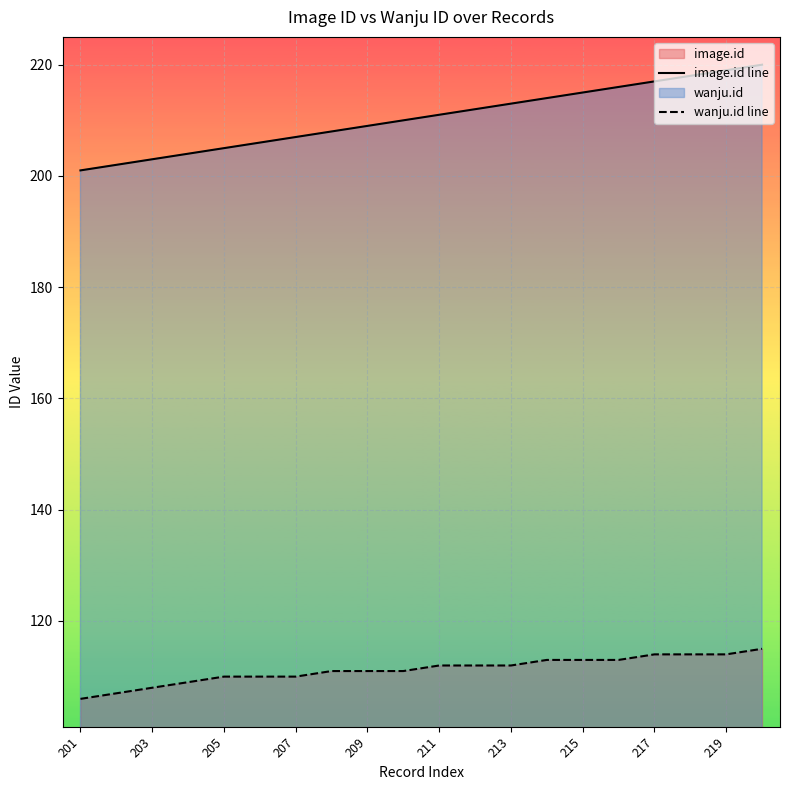

Which label corresponds to the smallest value in the chart?

201